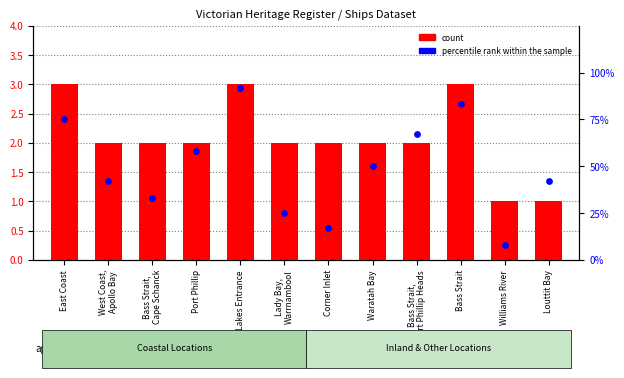

What are all the series names shown in the legend?

count, percentile rank within the sample